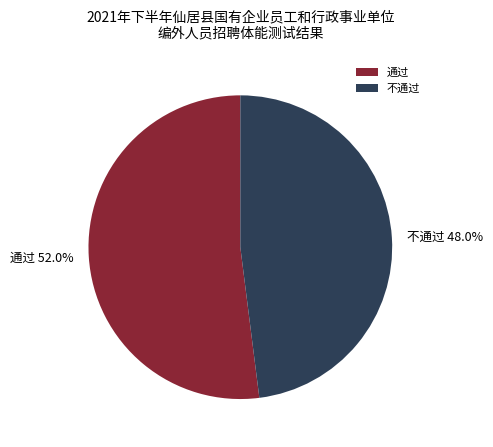

Which category accounts for the majority?

通过